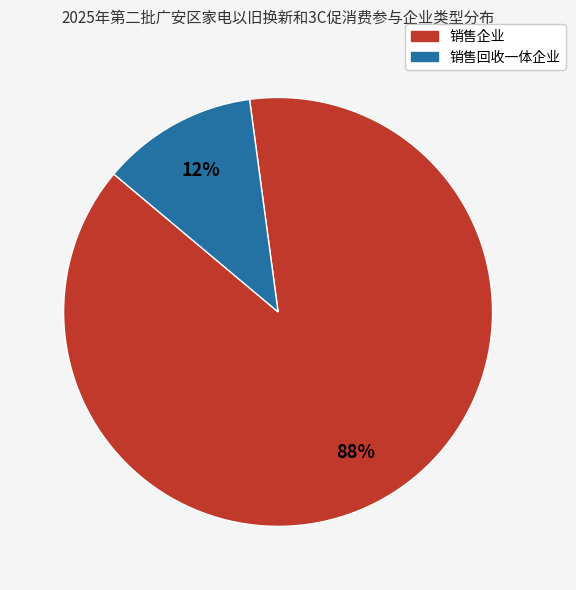

How many segments does this pie chart have?

2